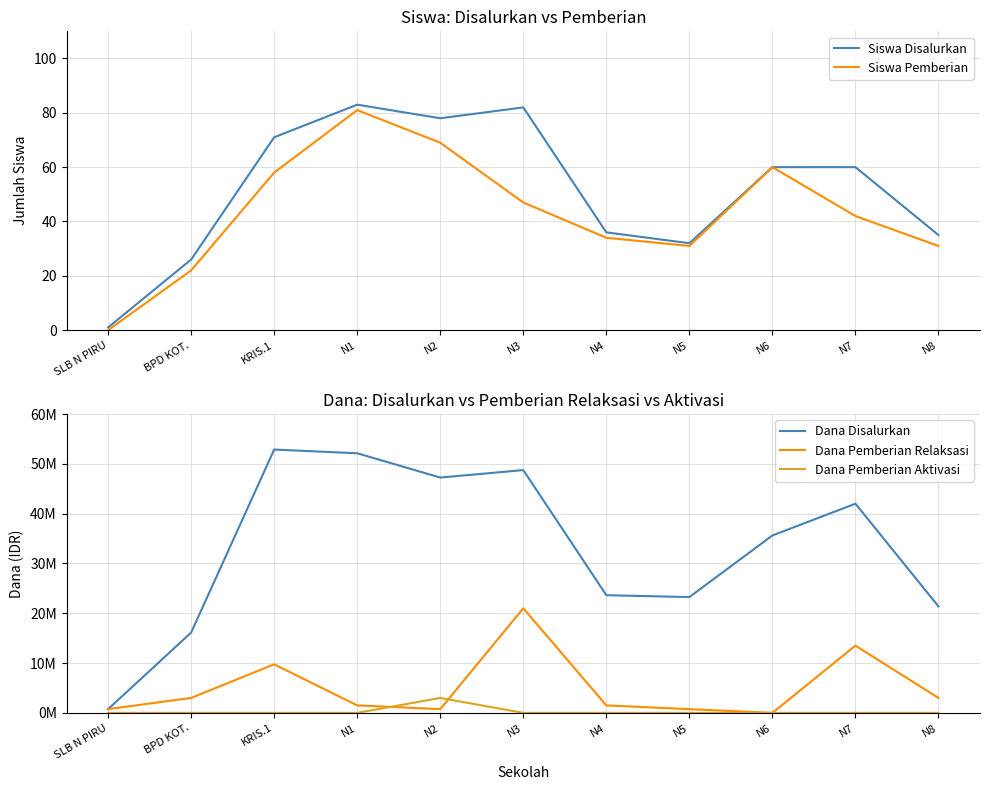

At which label does Dana Pemberian Aktivasi reach its peak?

N2